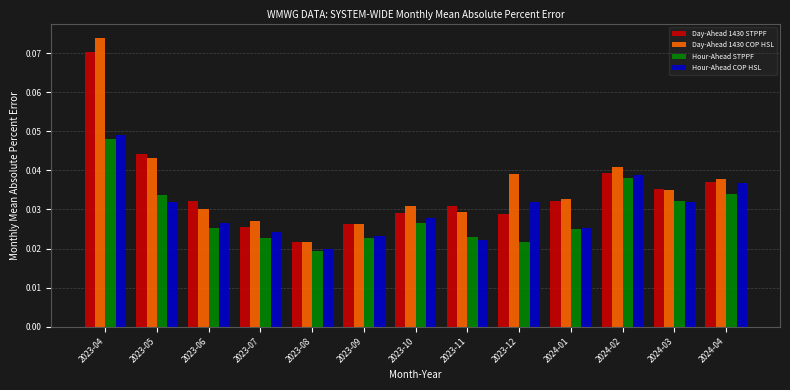

Which series has the widest spread of values?

Day-Ahead 1430 COP HSL